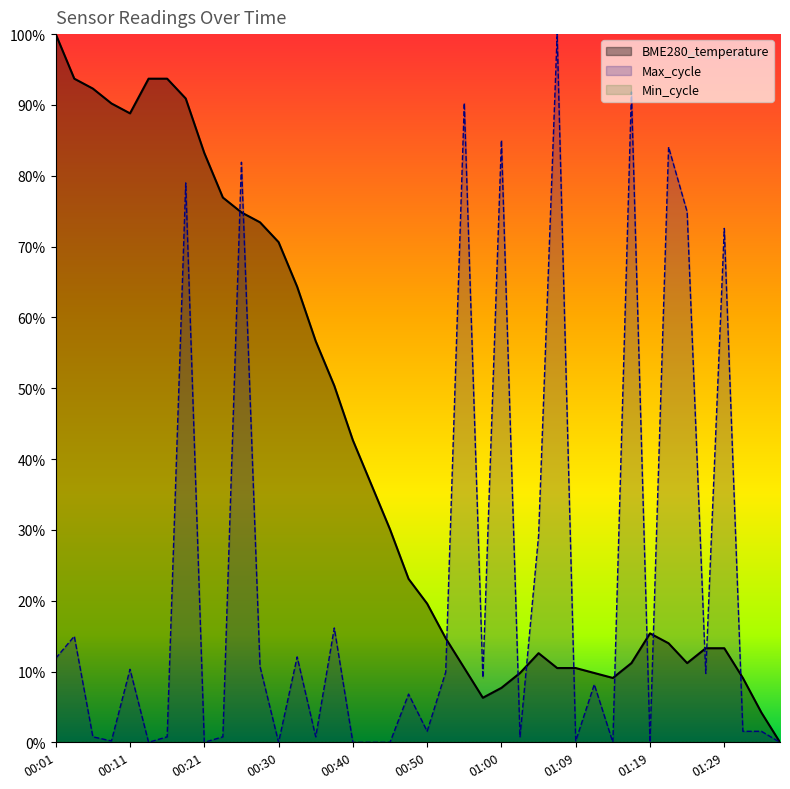

What is the label of the 37th point from the right?

00:09